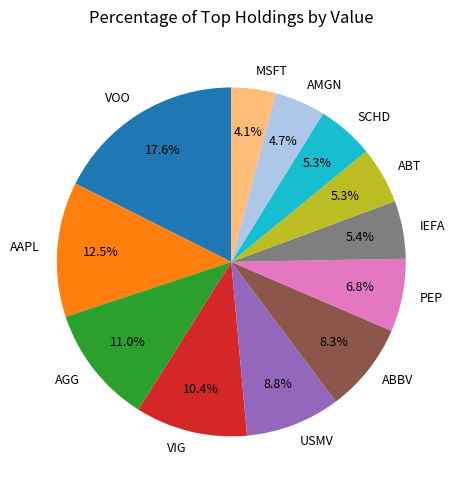

To the nearest percent, what portion does ABT represent?

5%